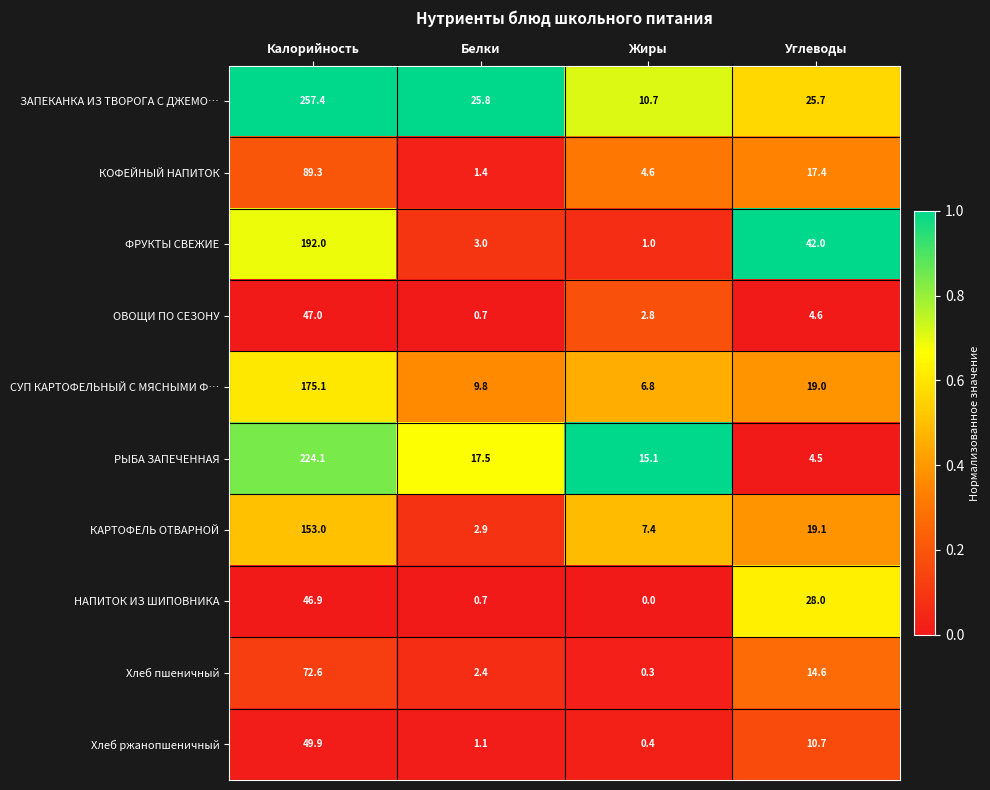

Which series changed the most between Калорийность and Белки?

ЗАПЕКАНКА ИЗ ТВОРОГА С ДЖЕМО…